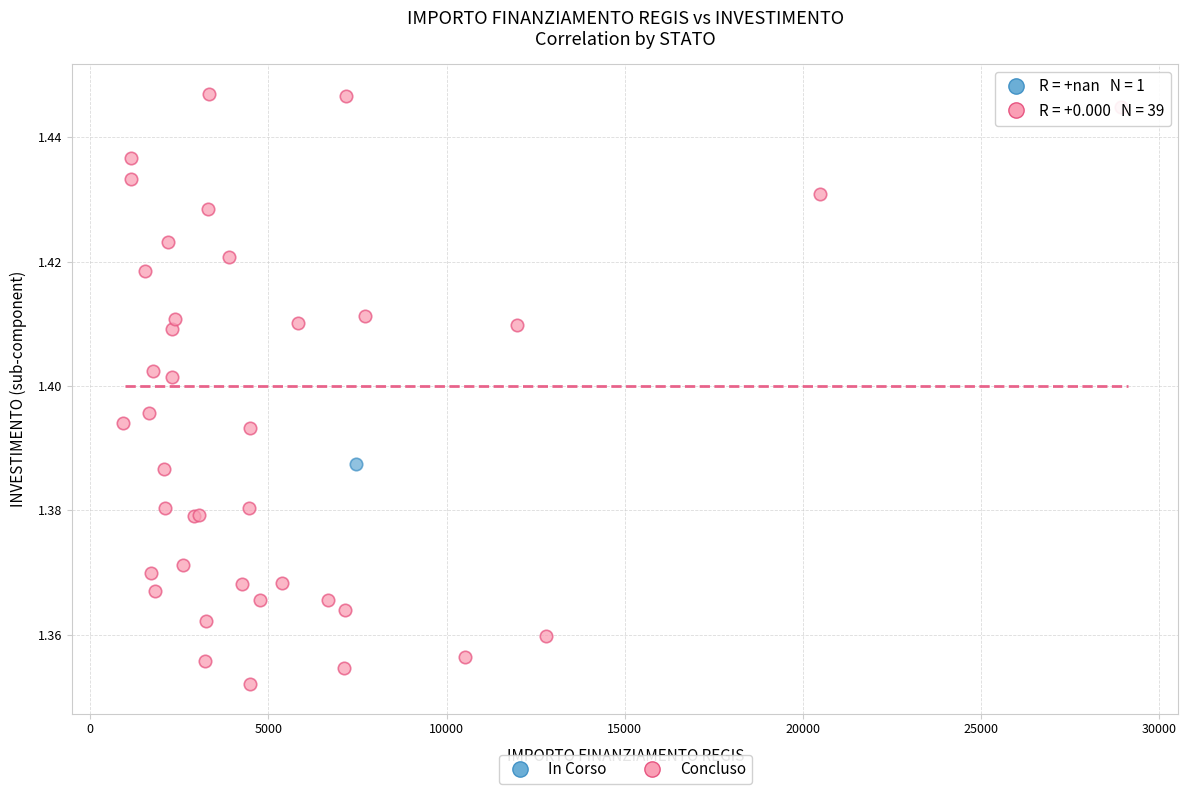

What are all the series names shown in the legend?

In Corso, Concluso